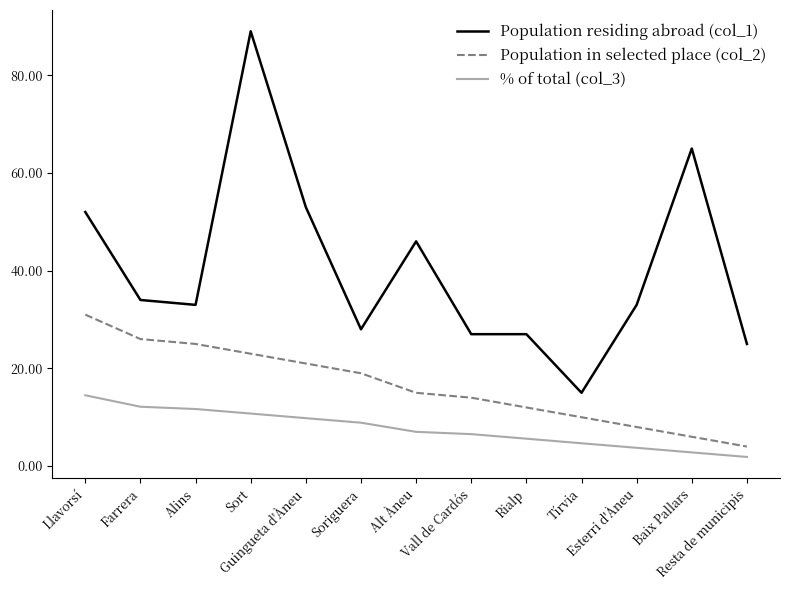

Which series has the widest spread of values?

Population residing abroad (col_1)